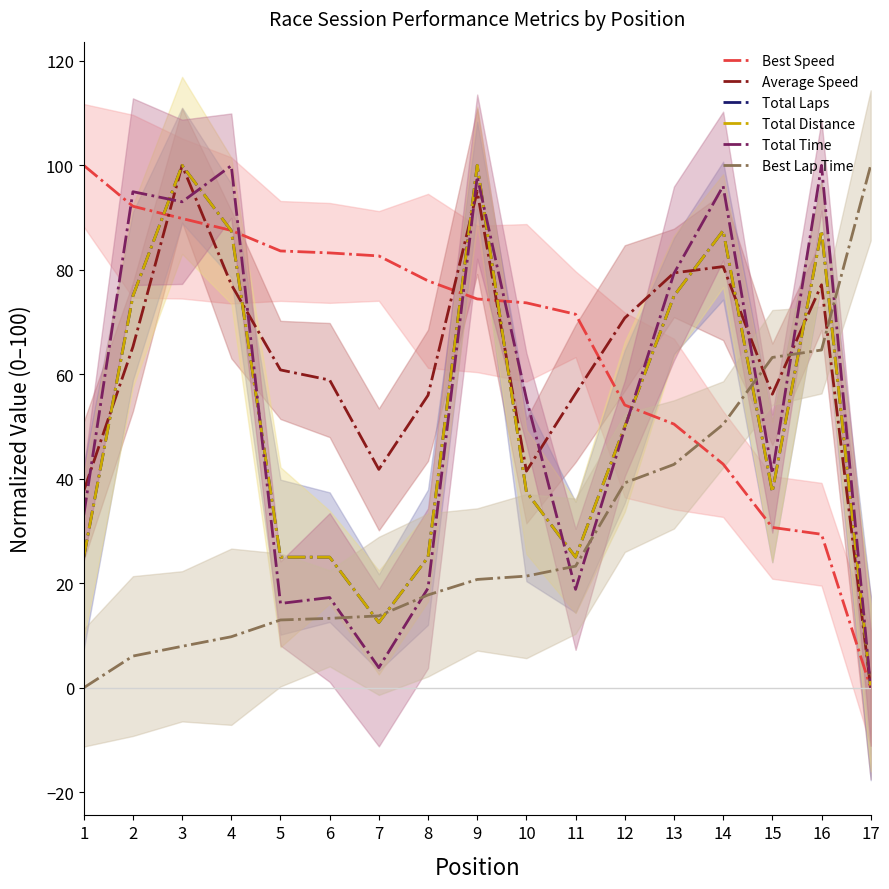

Rank the series by their maximum value, from lowest to highest.

Best Speed, Average Speed, Total Laps, Total Distance, Total Time, Best Lap Time